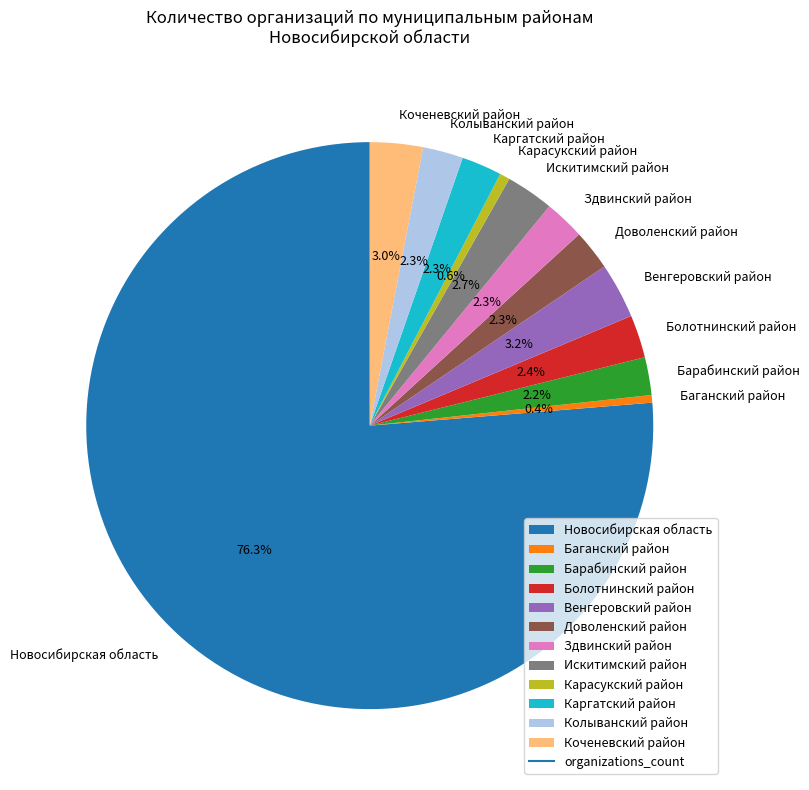

To the nearest percent, what is the combined percentage of Баганский район and Здвинский район?

3%